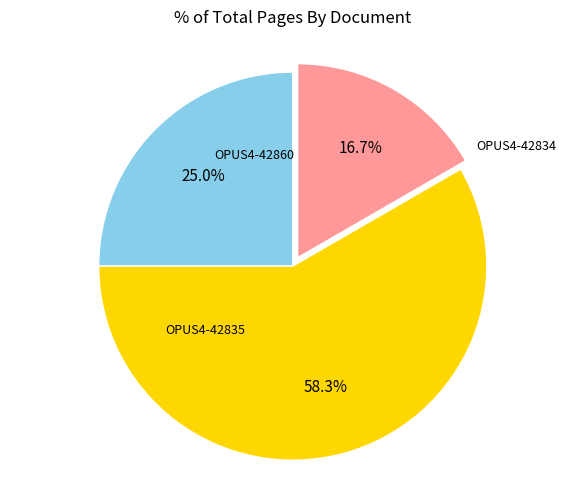

Is there any slice that represents more than half of the pie?

Yes